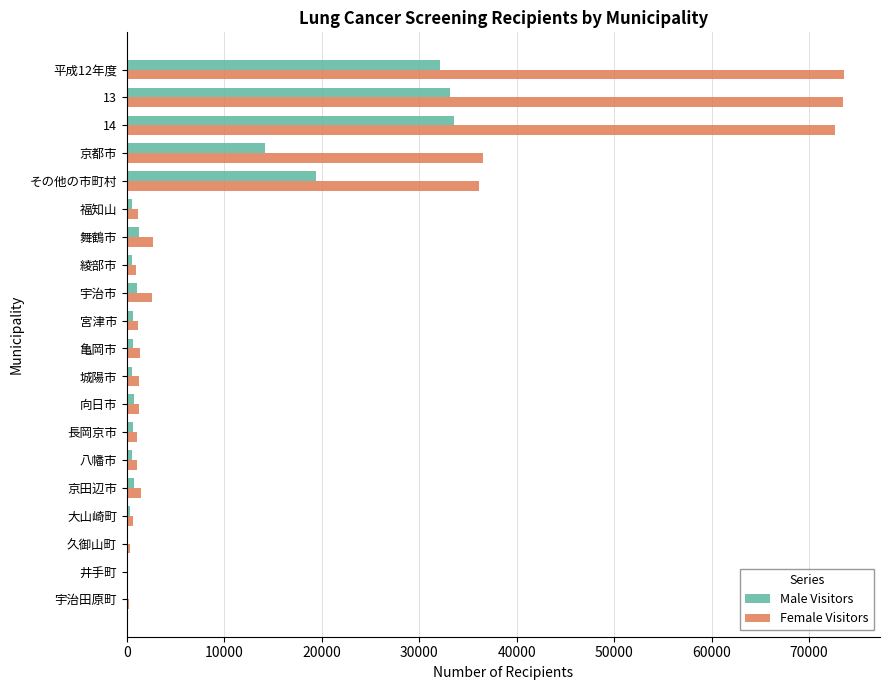

What is the highest value of the Male Visitors series?

33597